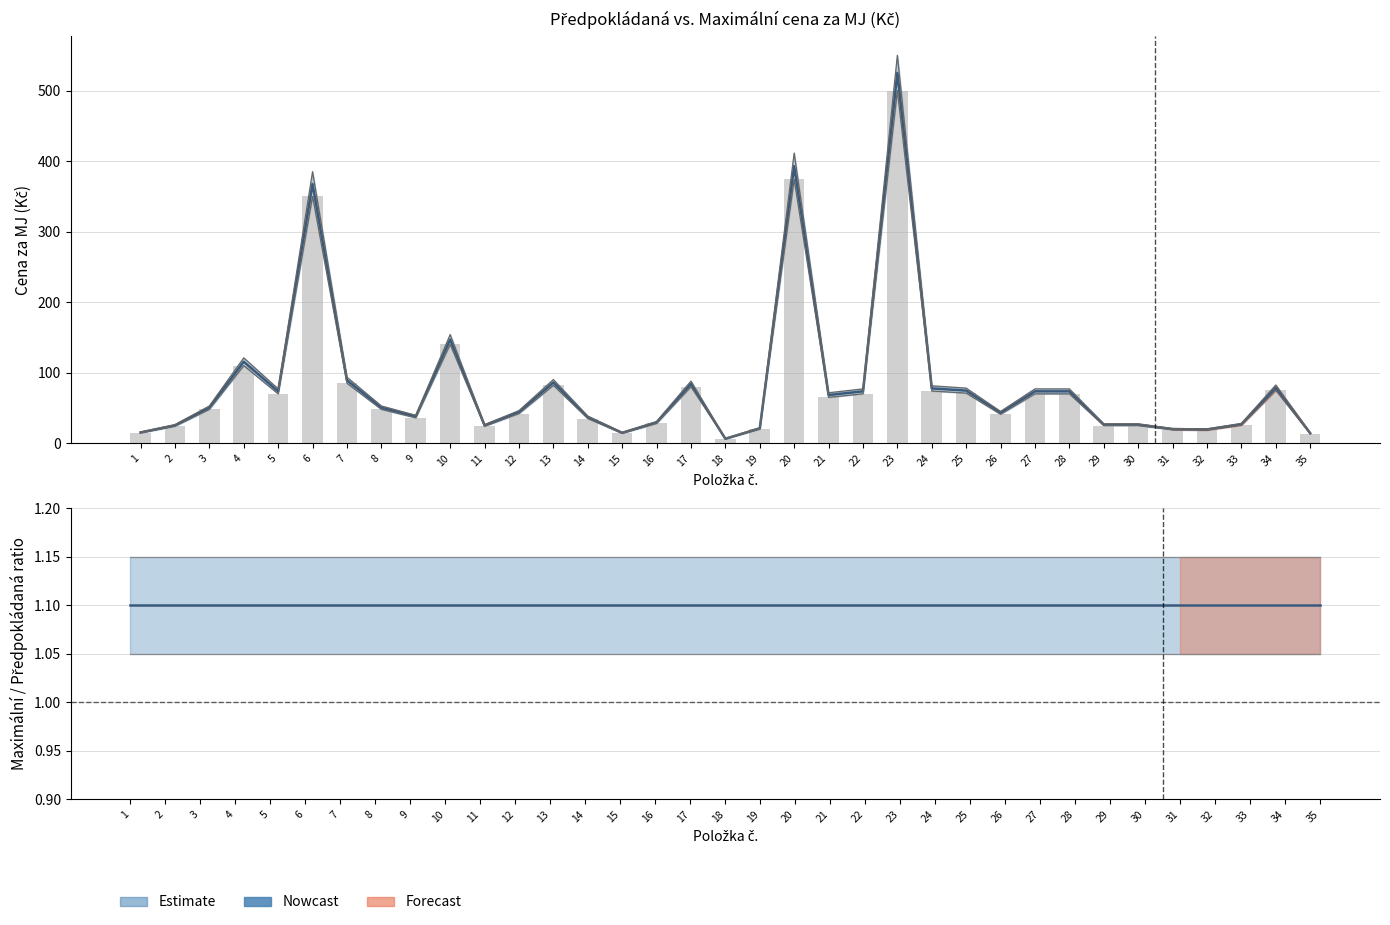

How many groups of bars are there?

35